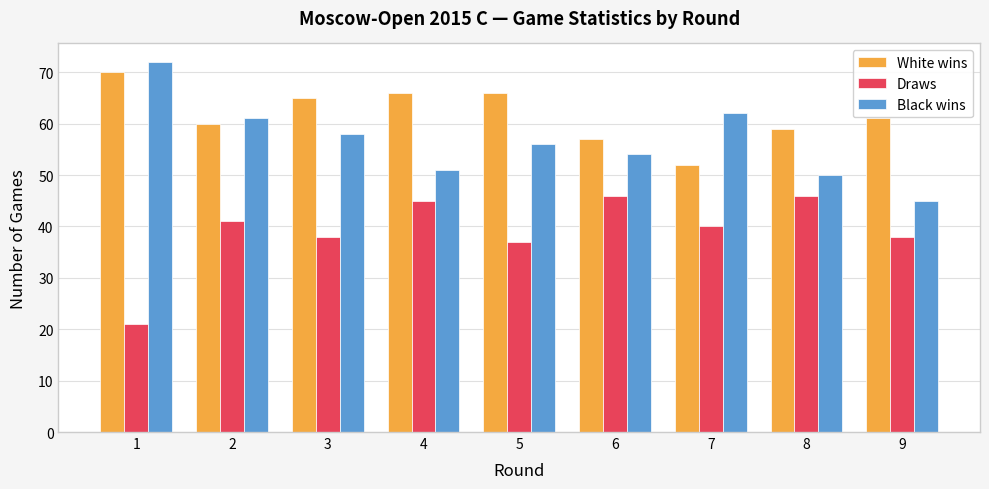

At which label does Black wins reach its minimum?

9